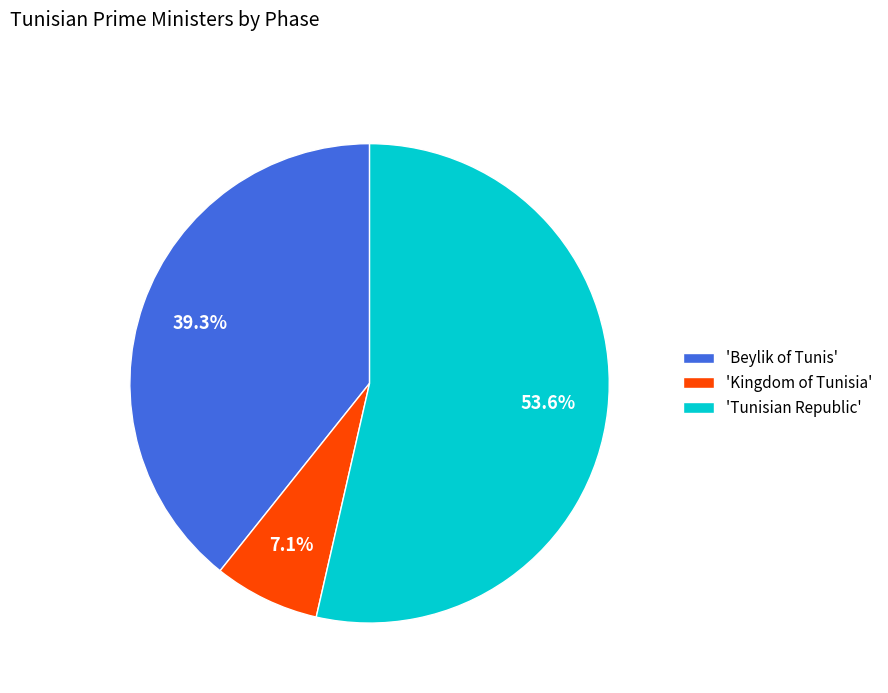

Which slice represents more than half of the pie?

'Tunisian Republic'